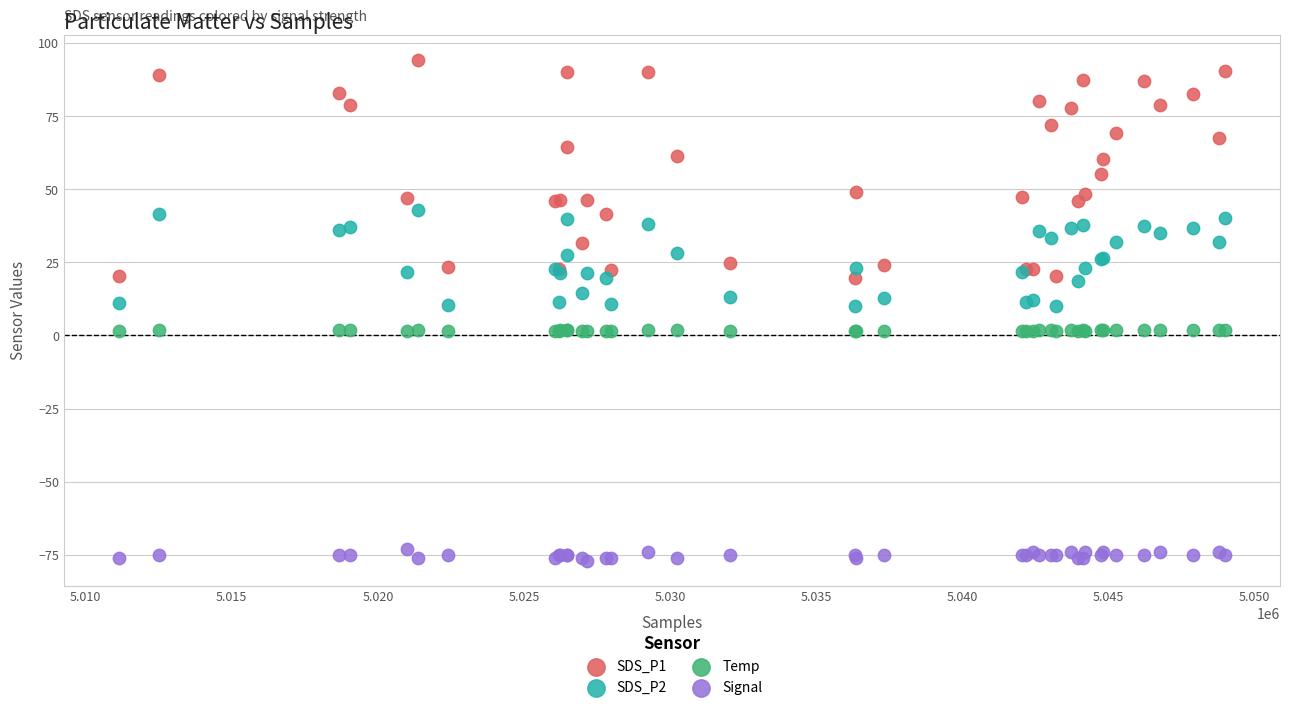

Which series reaches the minimum Y coordinate?

Signal